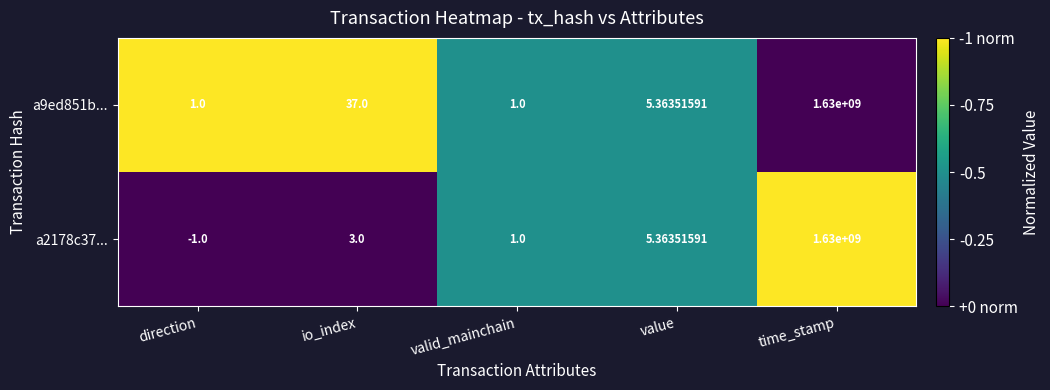

At which category is the sum across all series the highest?

time_stamp